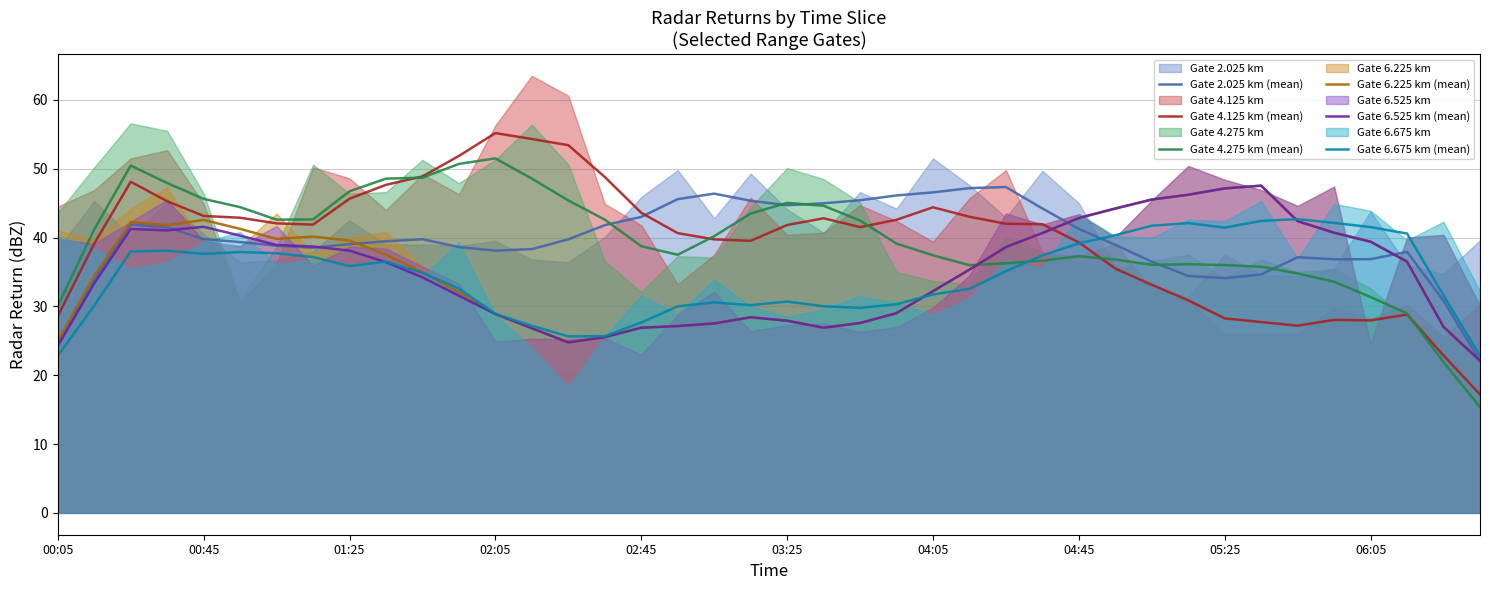

True or false: Gate 6.675 km (mean) and Gate 4.125 km (mean) intersect in this chart.

True